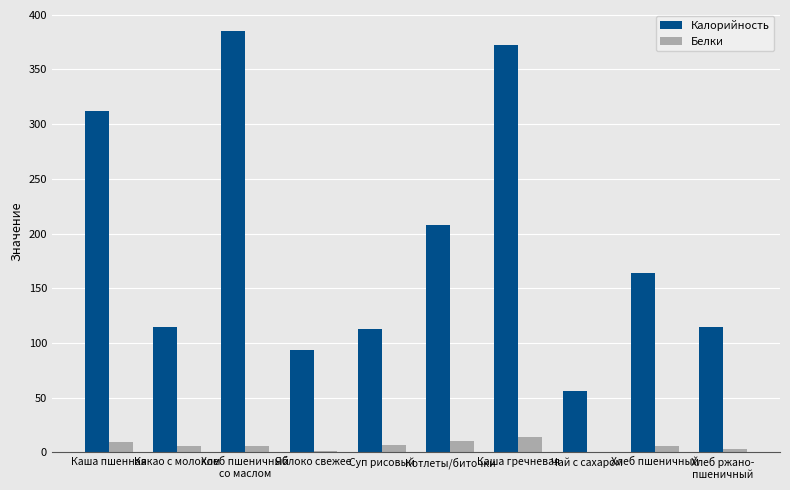

Is it true that Калорийность equals 106.1 at Хлеб пшеничный
со маслом?

False